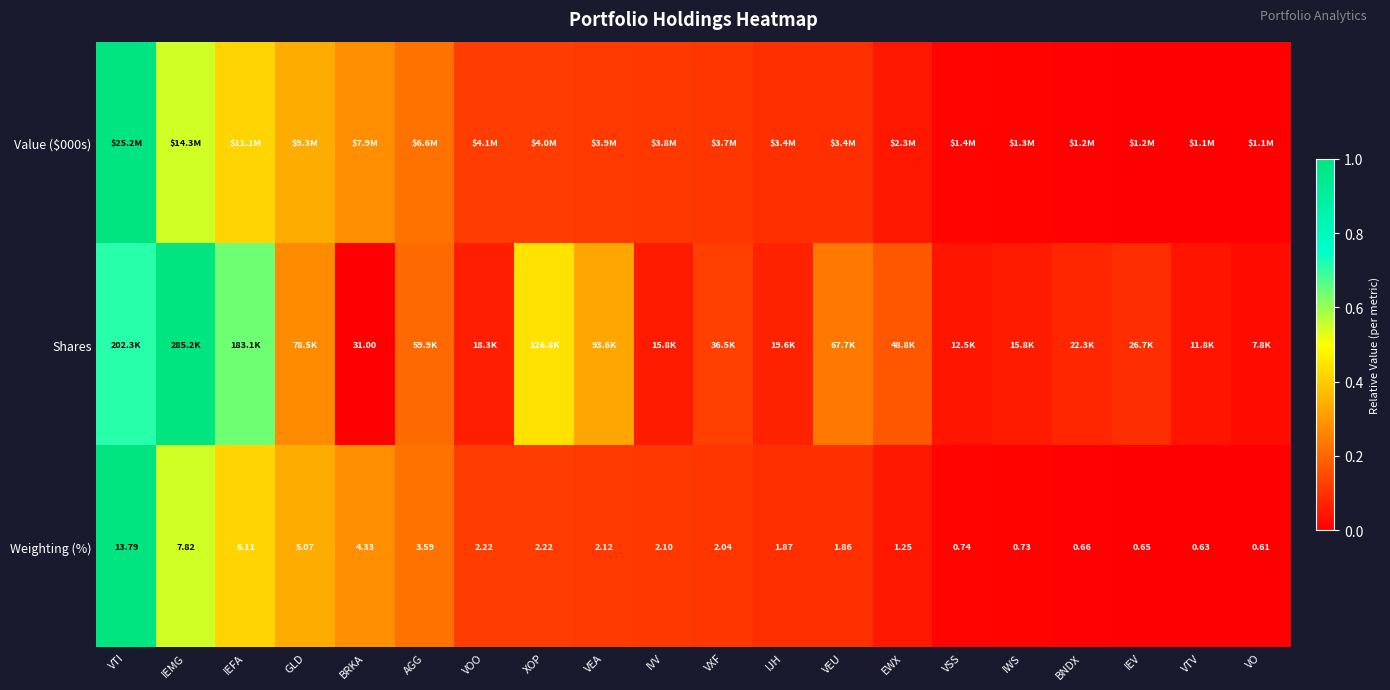

At how many categories does at least one series exceed 0?

20